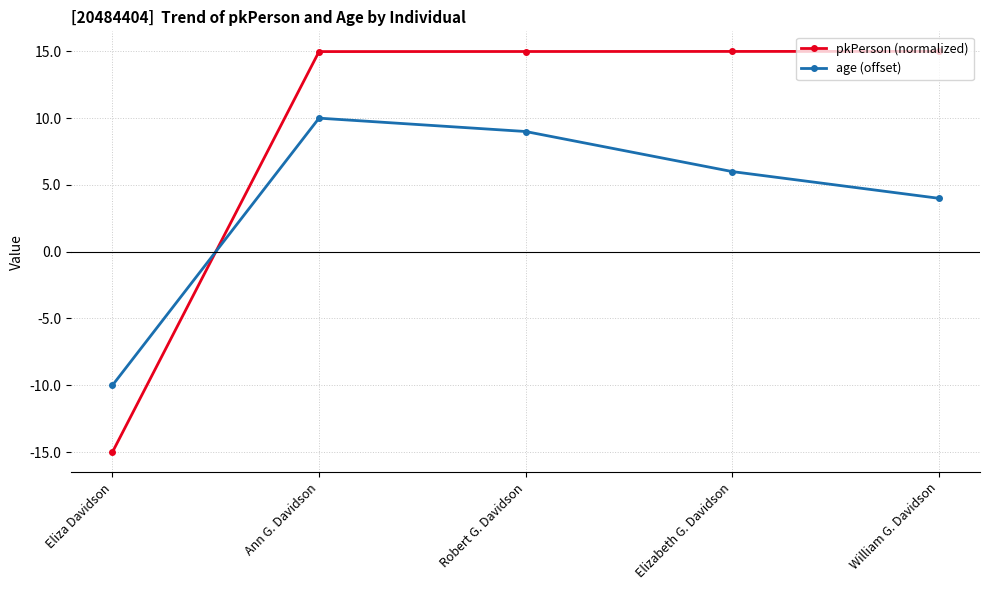

What is the difference between the maximum and second lowest values in the age (offset) series?

6.0